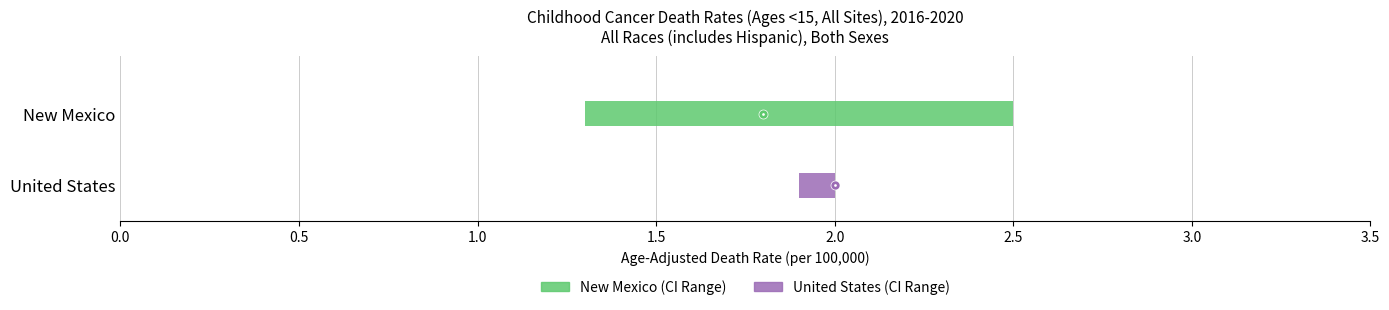

What is the average value of the Upper CI series?

2.2